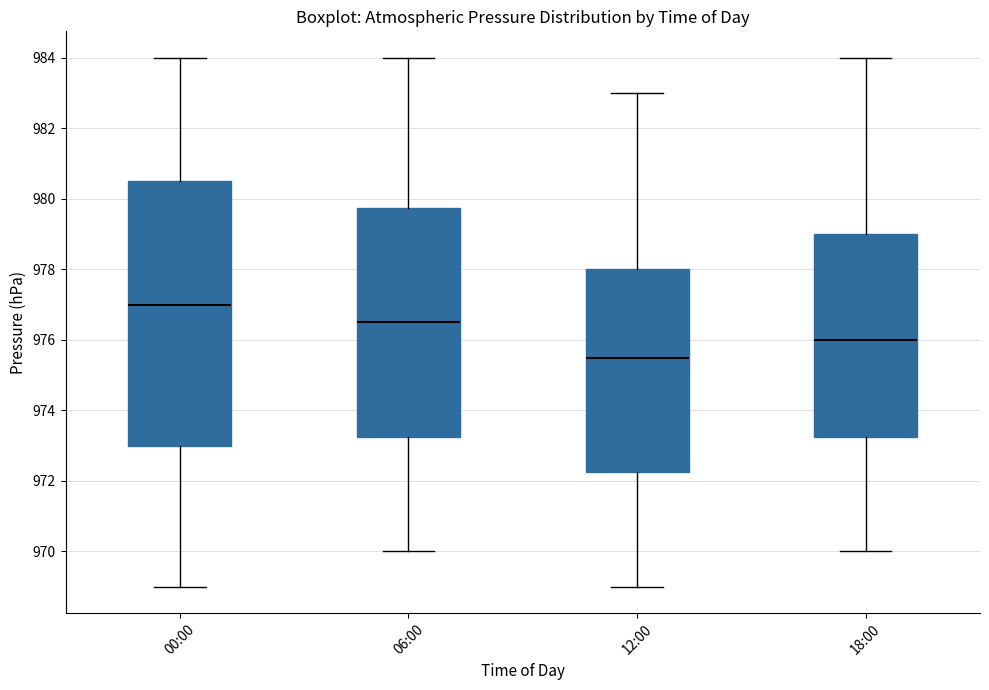

Reading left to right, transcribe this box plot: for each box, give where its median line is, the range the box spans, and where its two whiskers end, as read against the y-axis. The values are not printed on the chart, so give them approximately, as read against the axis.

00:00: median 977.0, box 973.0 to 980.6, whiskers 969.0 to 984.0
06:00: median 976.6, box 973.2 to 979.8, whiskers 970.0 to 984.0
12:00: median 975.6, box 972.2 to 978.0, whiskers 969.0 to 983.0
18:00: median 976.0, box 973.2 to 979.0, whiskers 970.0 to 984.0